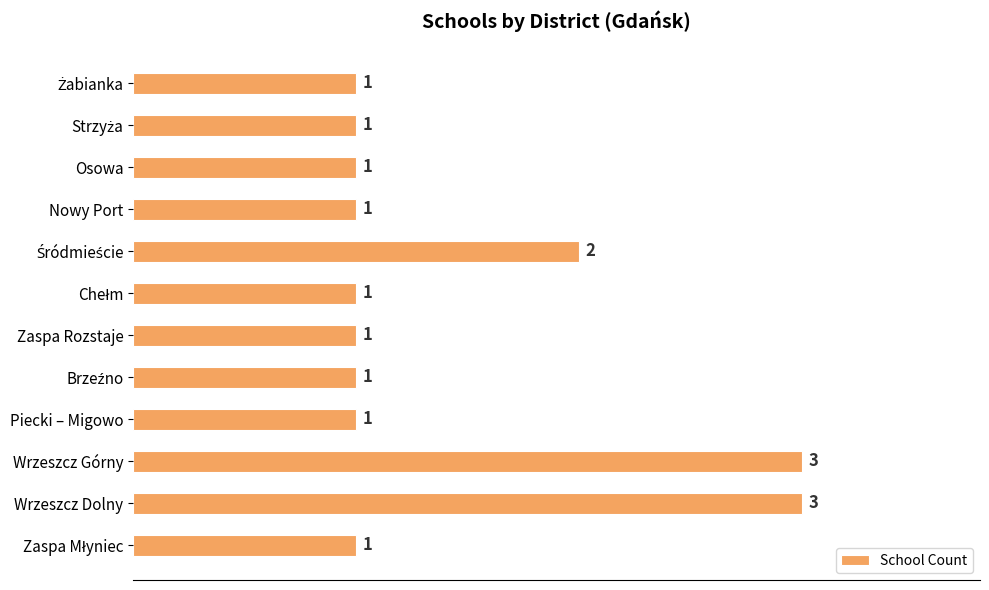

What position from the top is Nowy Port?

4